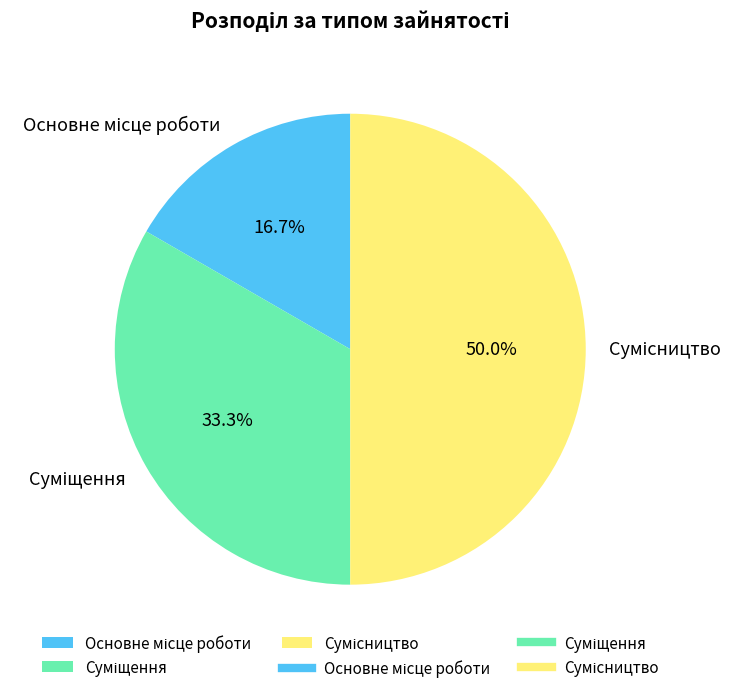

Which slice is the largest?

Сумісництво